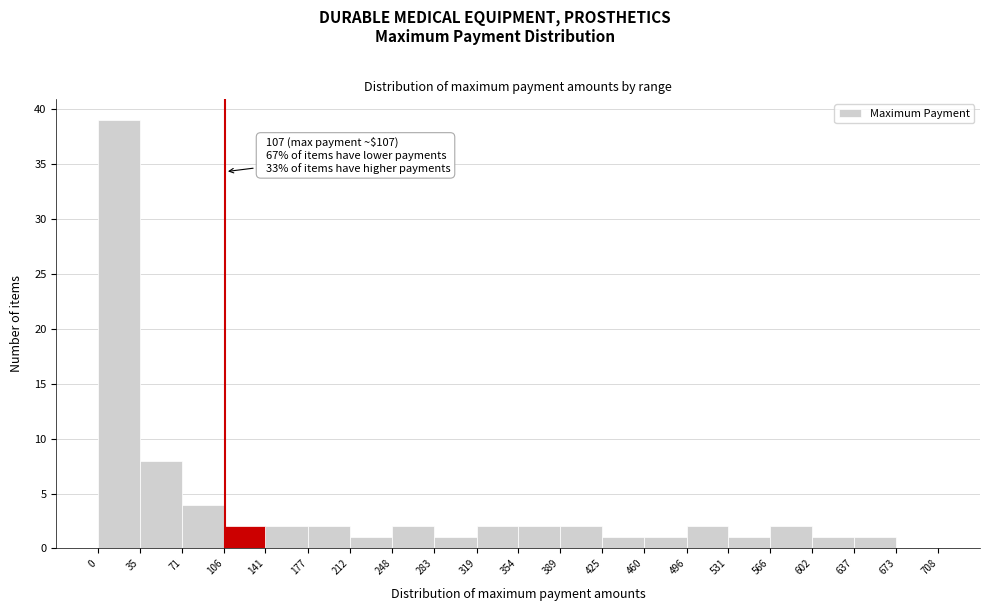

Over which range of the x-axis is the bar tallest?

0 to 35